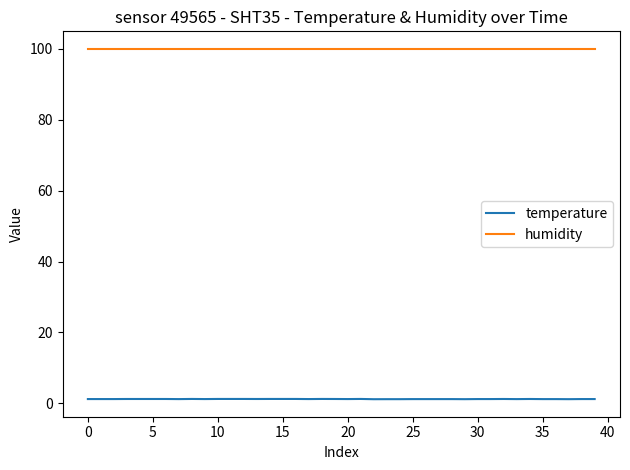

Rank the series by their average value, from lowest to highest.

temperature, humidity